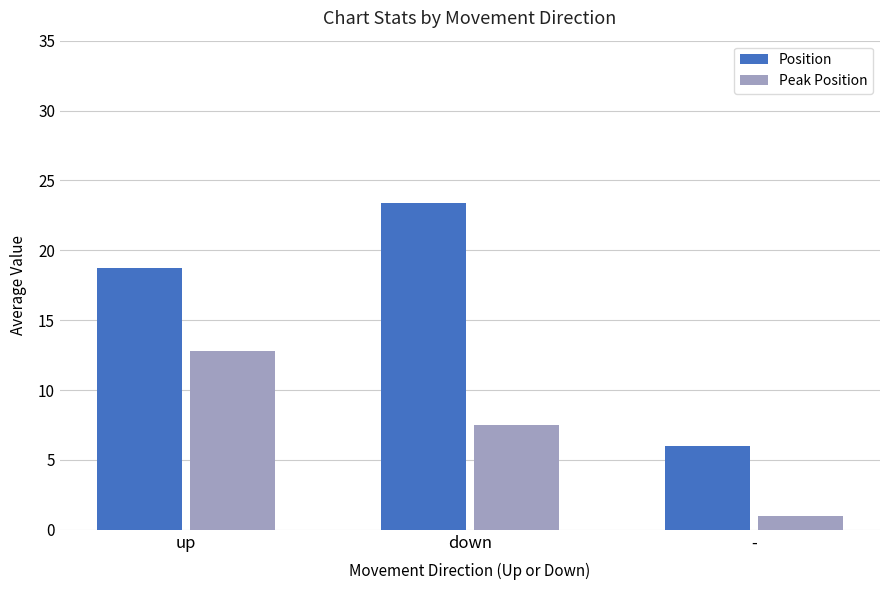

What is the spread (max minus min) of values at up?

5.9